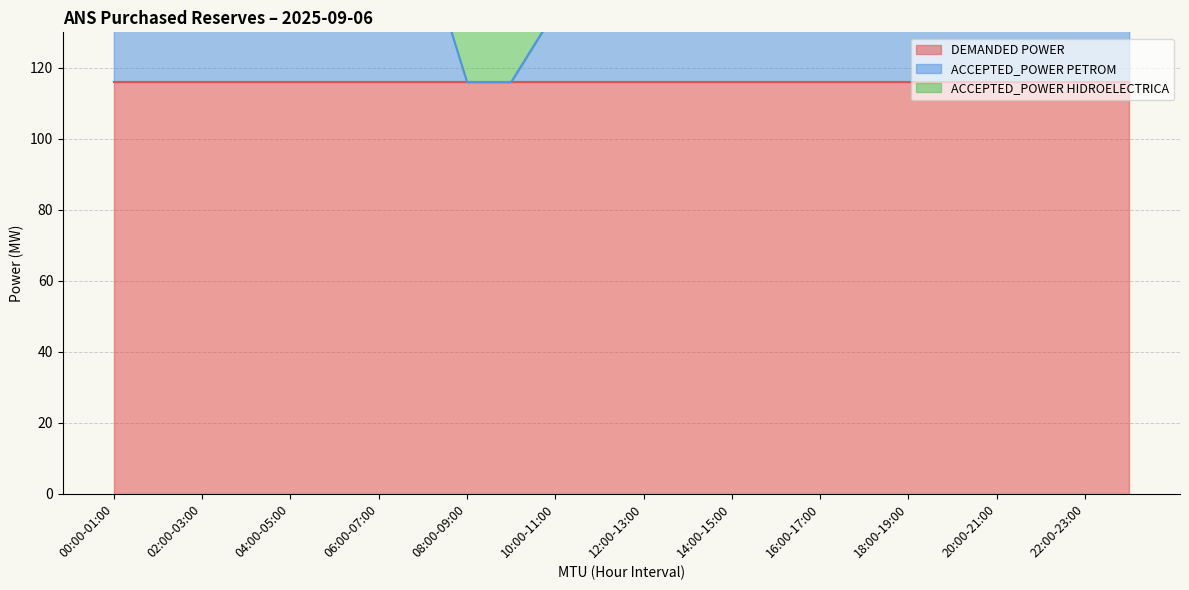

Does the chart have visible grid lines?

Yes